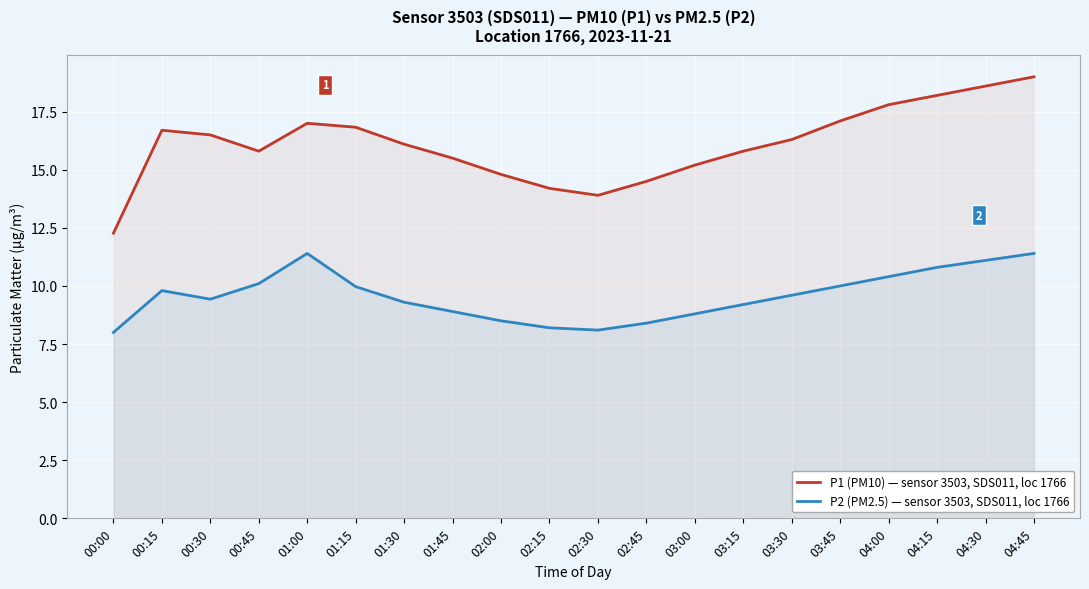

What is the label of the 16th point from the right?

01:00